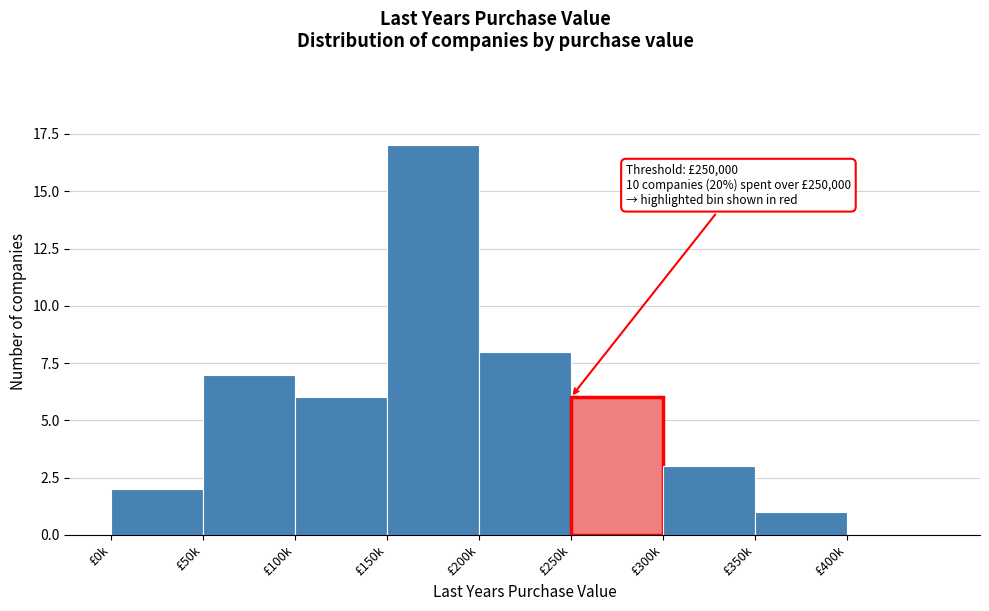

True or false: the data shows 8 at £100k.

False